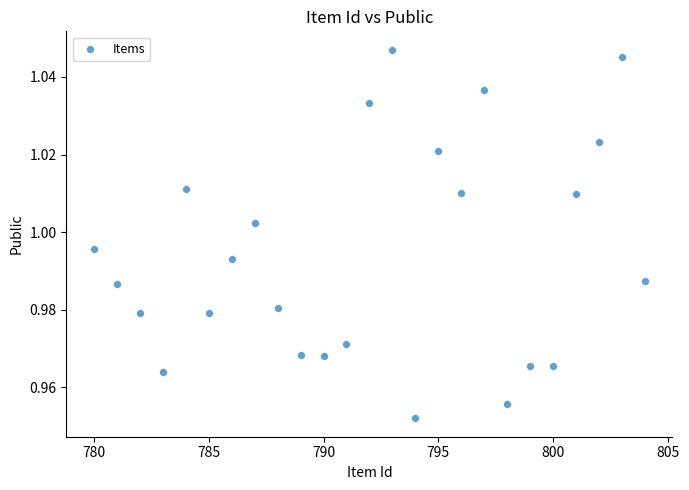

What is the range of X values (max minus min)?

24.0